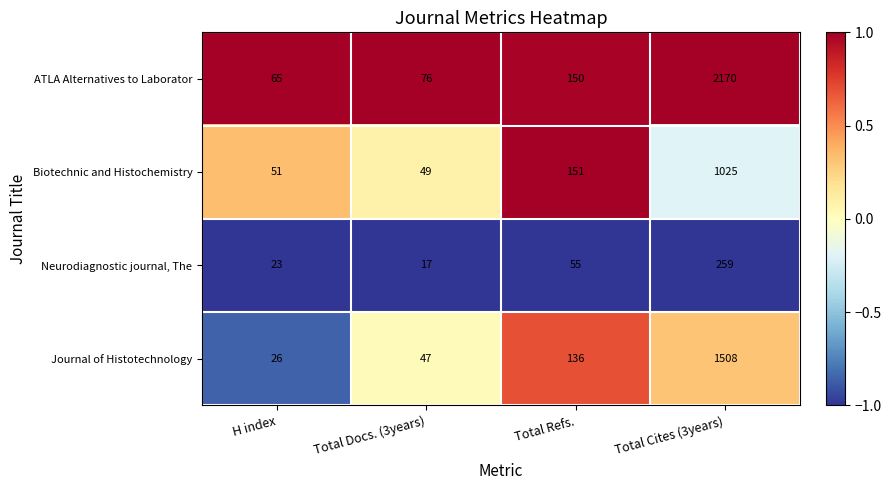

What is the total value across all series at H index?

165